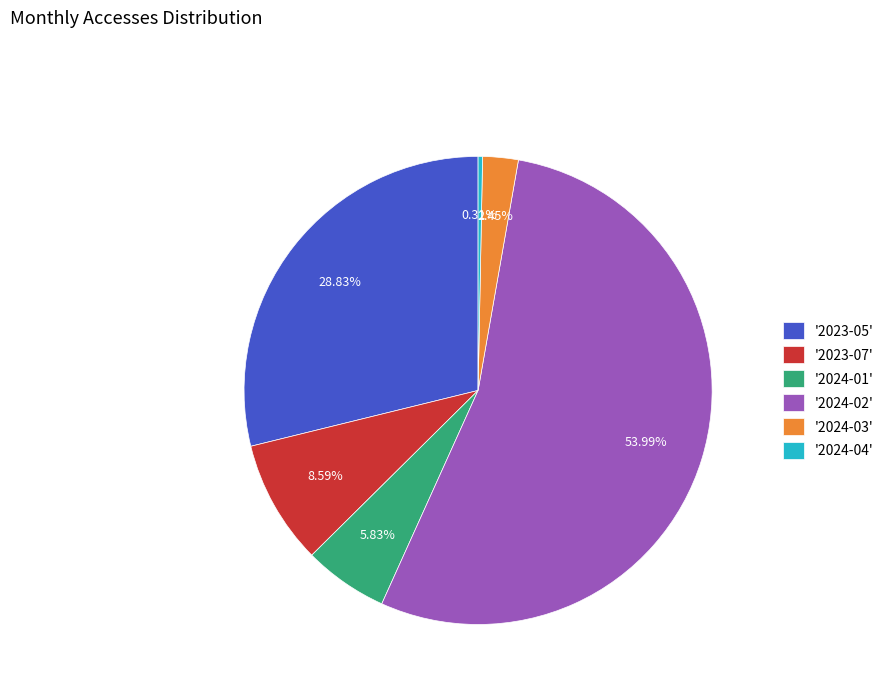

What is the majority slice?

'2024-02'